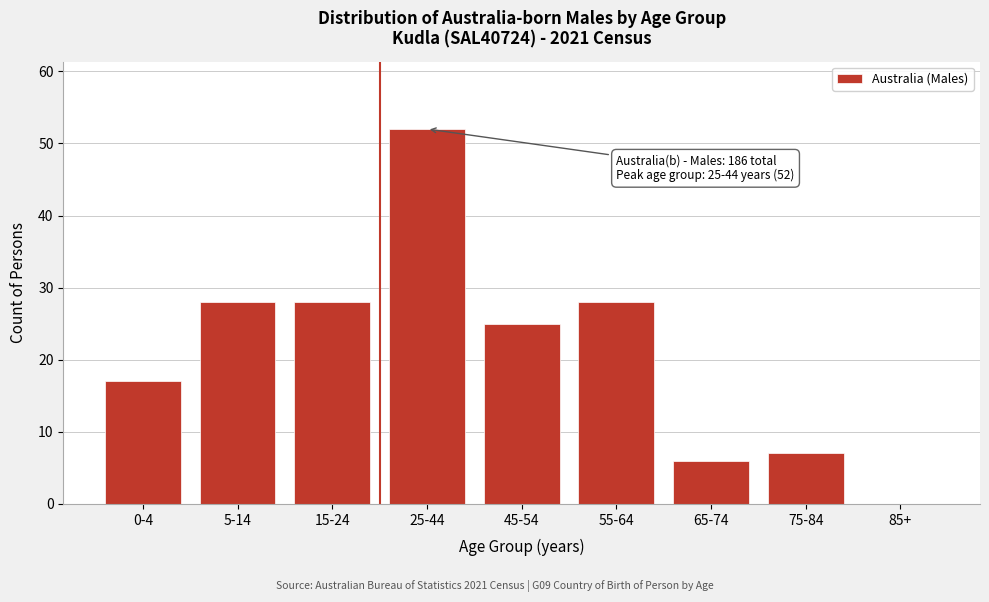

Reading left to right, what are all the values shown in this chart?

0-4=17	5-14=28	15-24=28	25-44=52	45-54=25	55-64=28	65-74=6	75-84=7	85+=0